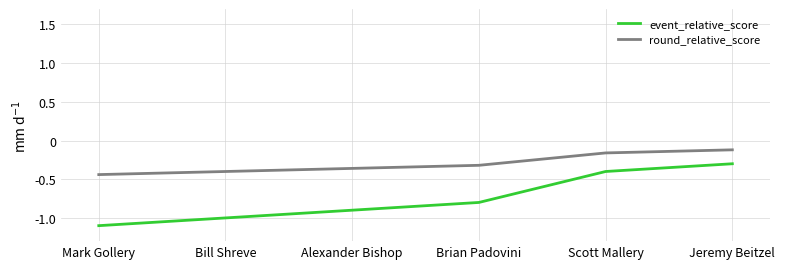

What is the difference between the round_relative_score values at Scott Mallery and Bill Shreve?

0.2